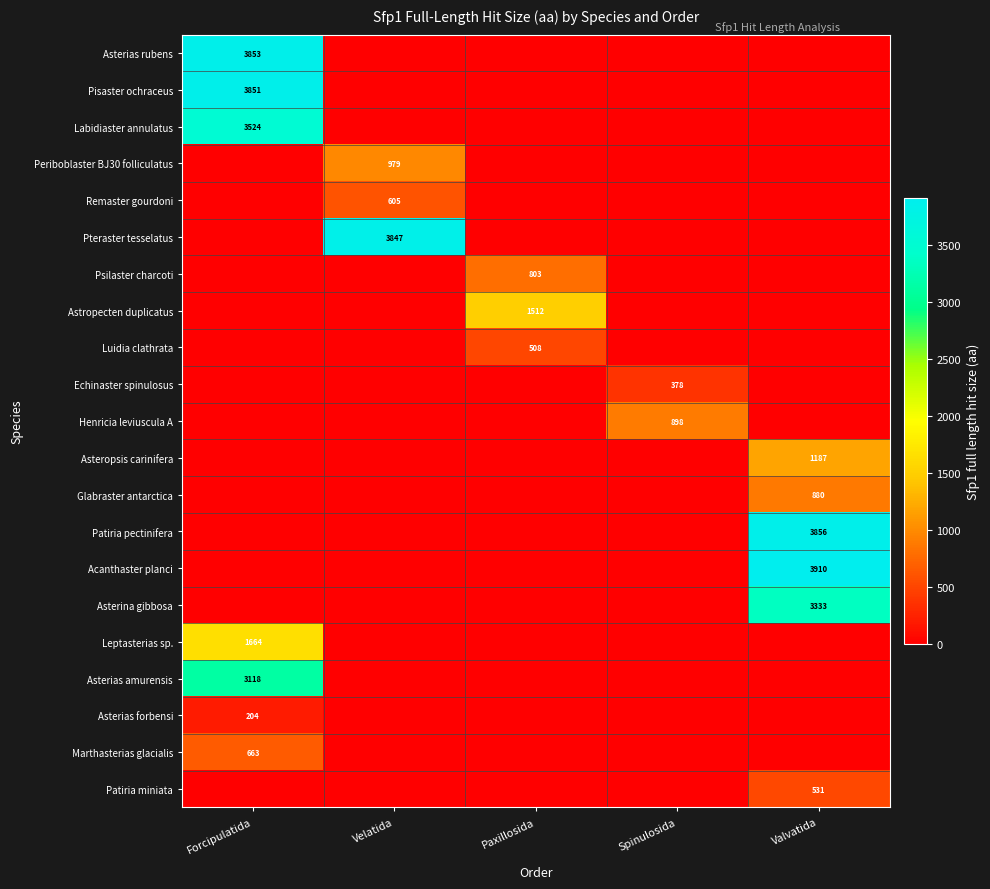

The Patiria miniata series shows 277 at Valvatida. True or false?

False